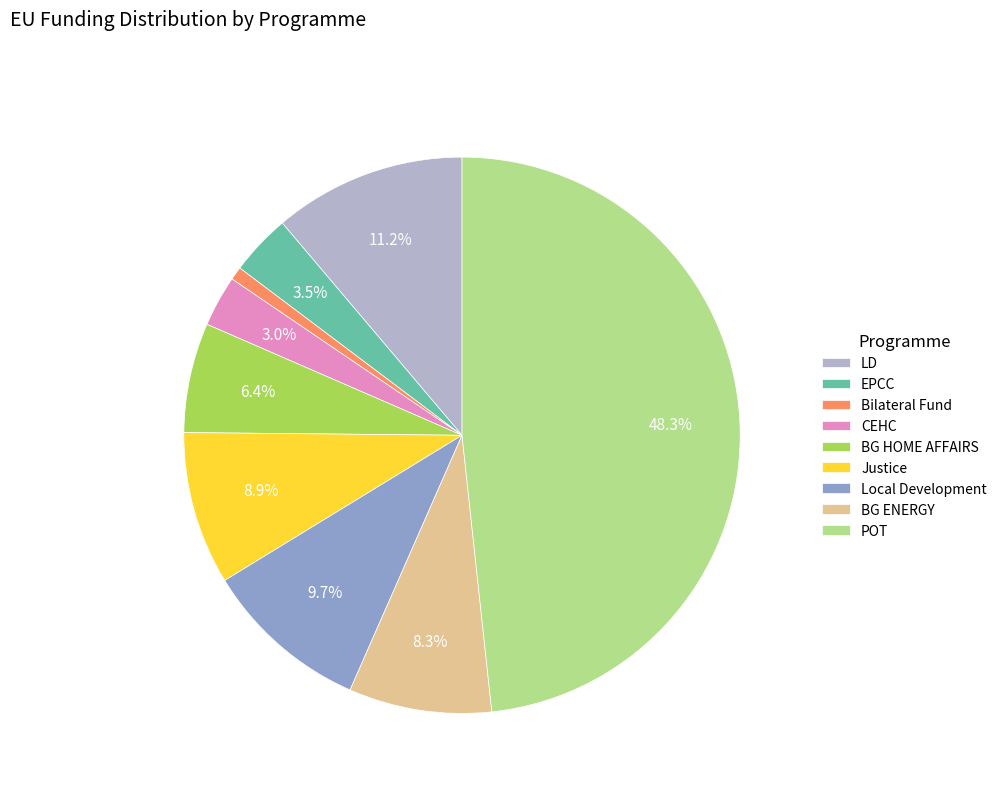

Does Bilateral Fund account for over 50% of the chart?

No